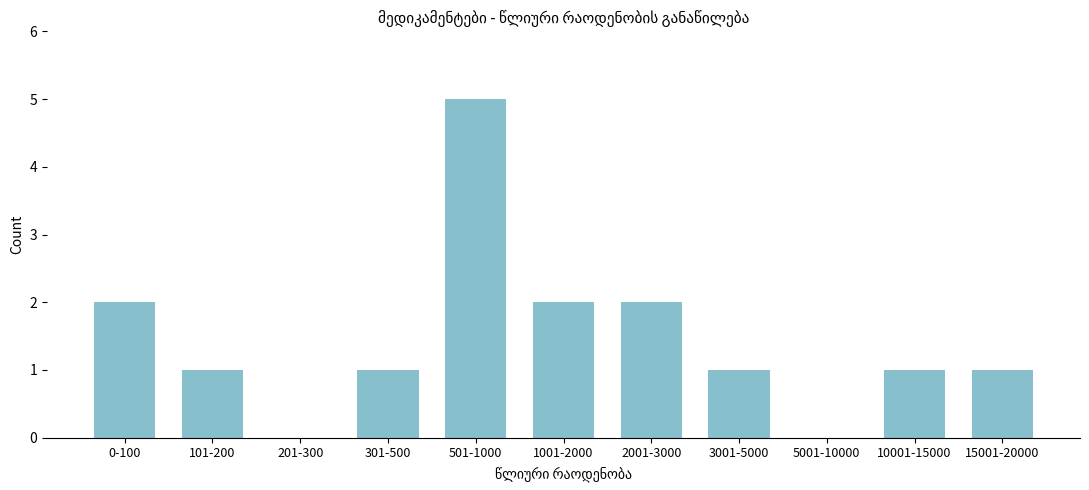

Reading left to right, extract all data points from this chart.

0-100=2	101-200=1	201-300=0	301-500=1	501-1000=5	1001-2000=2	2001-3000=2	3001-5000=1	5001-10000=0	10001-15000=1	15001-20000=1